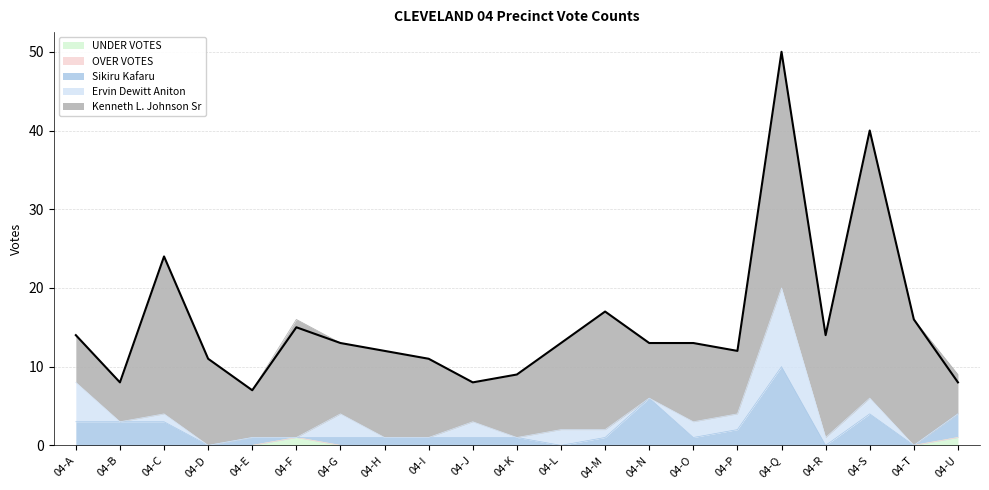

Is it true that UNDER VOTES equals 0 at 04-S?

True